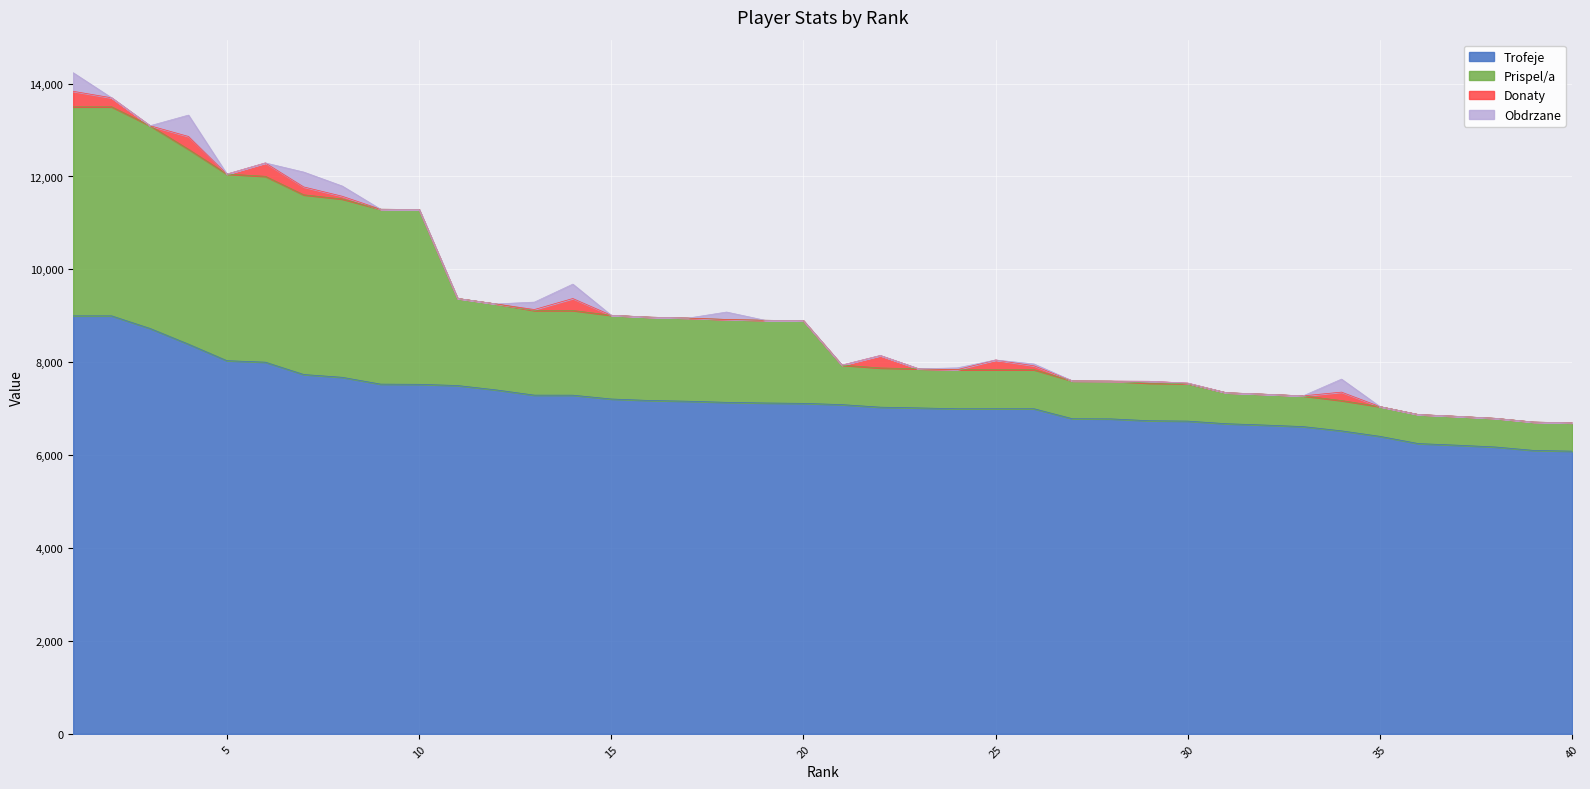

What is the maximum value for Trofeje?

9000